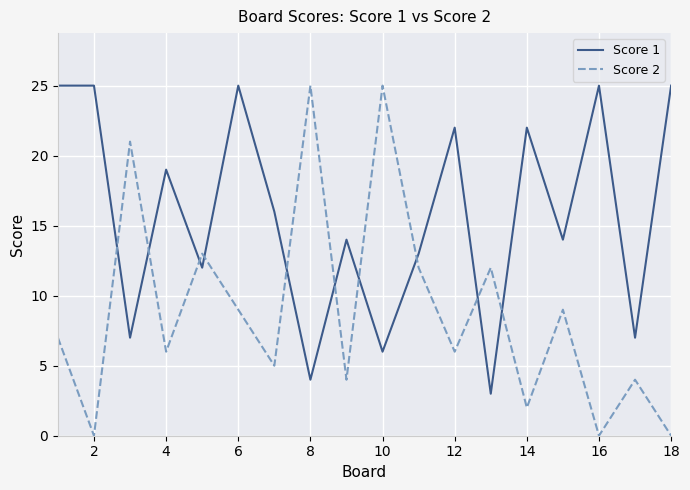

What is the difference between the maximum and minimum values in the Score 1 series?

22